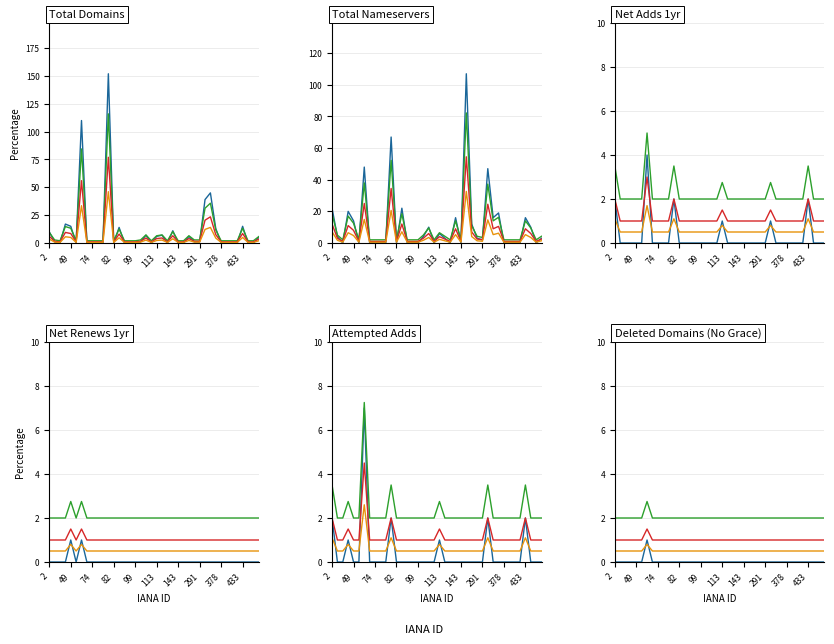

Count the attempted-adds values in the range 1 to 2.

39